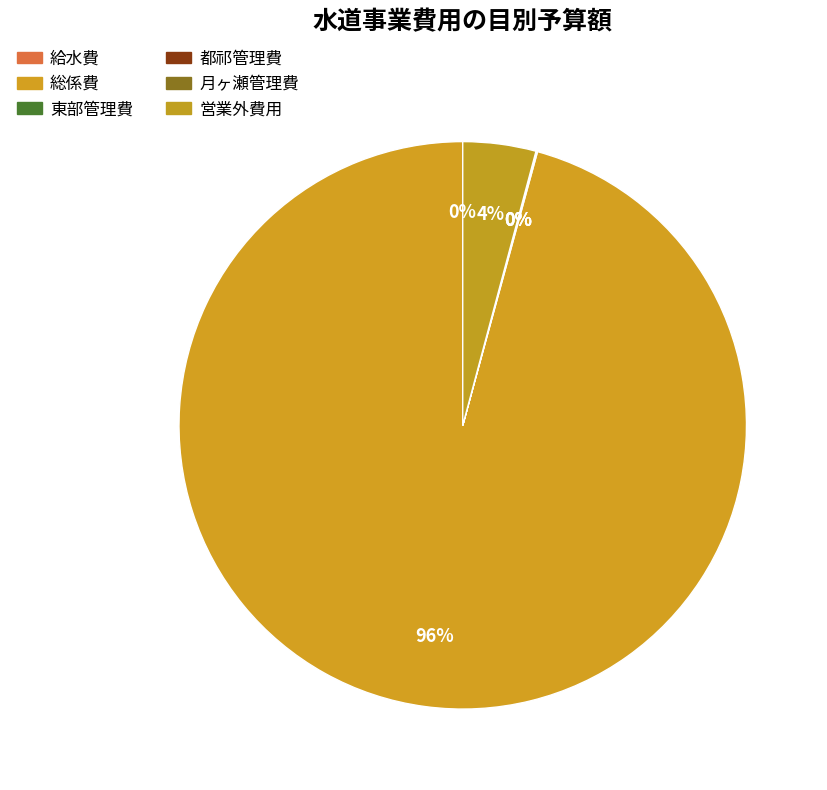

Count the number of slices in the pie.

5